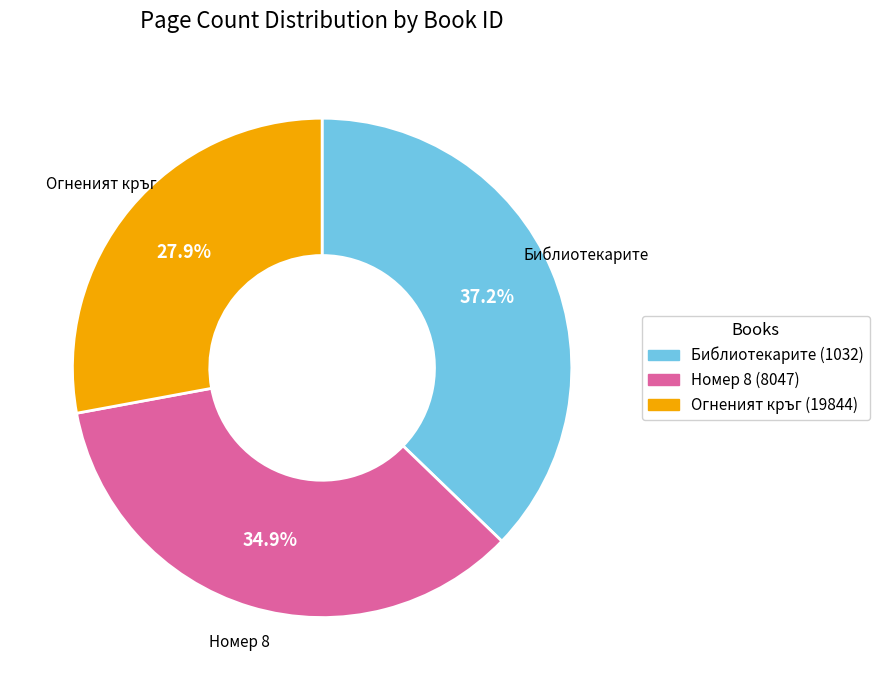

Is there a majority slice in this chart?

No